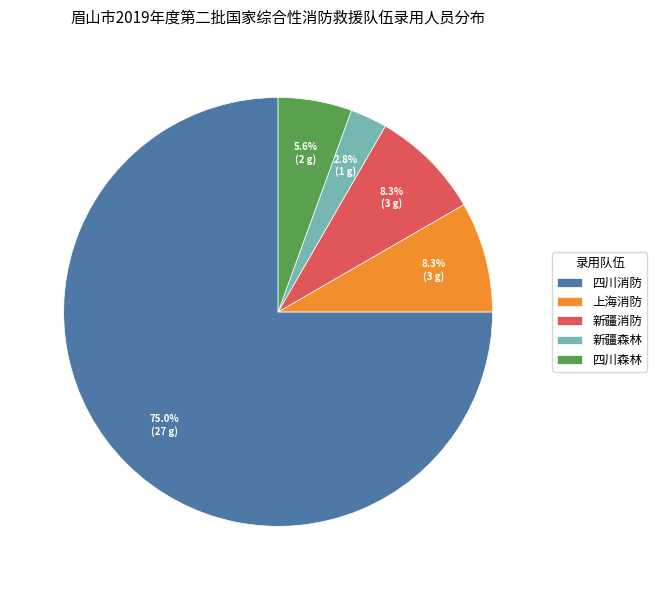

To the nearest percent, what percentage of the pie is 上海消防?

8%